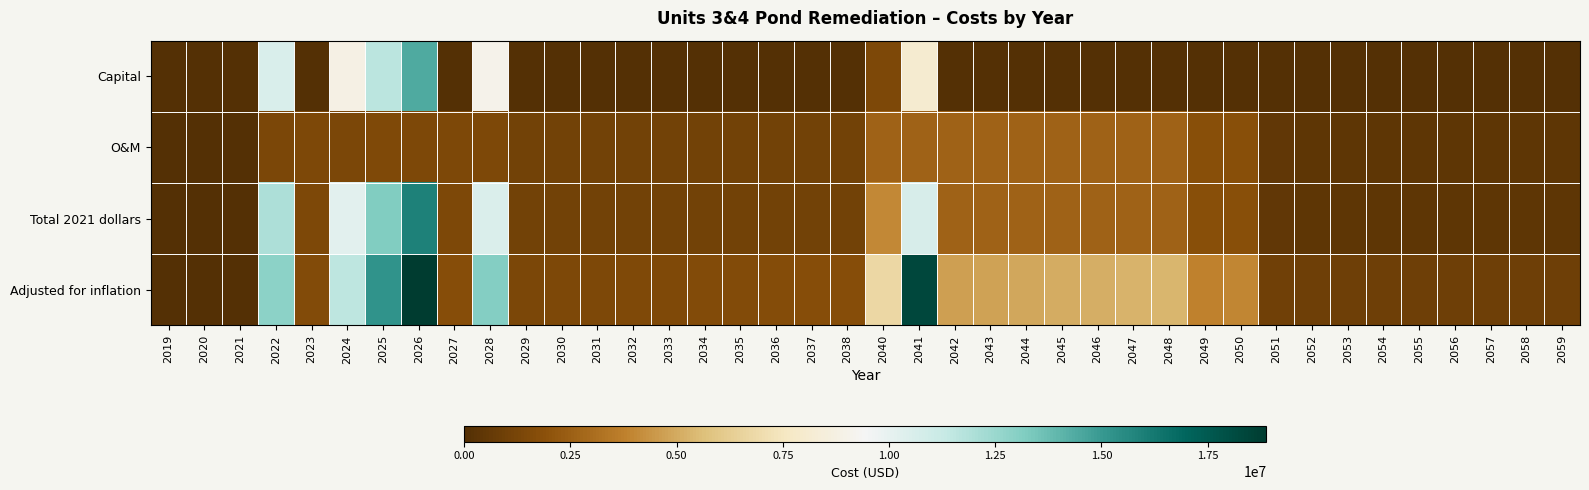

Which series has the widest spread of values?

Adjusted for inflation